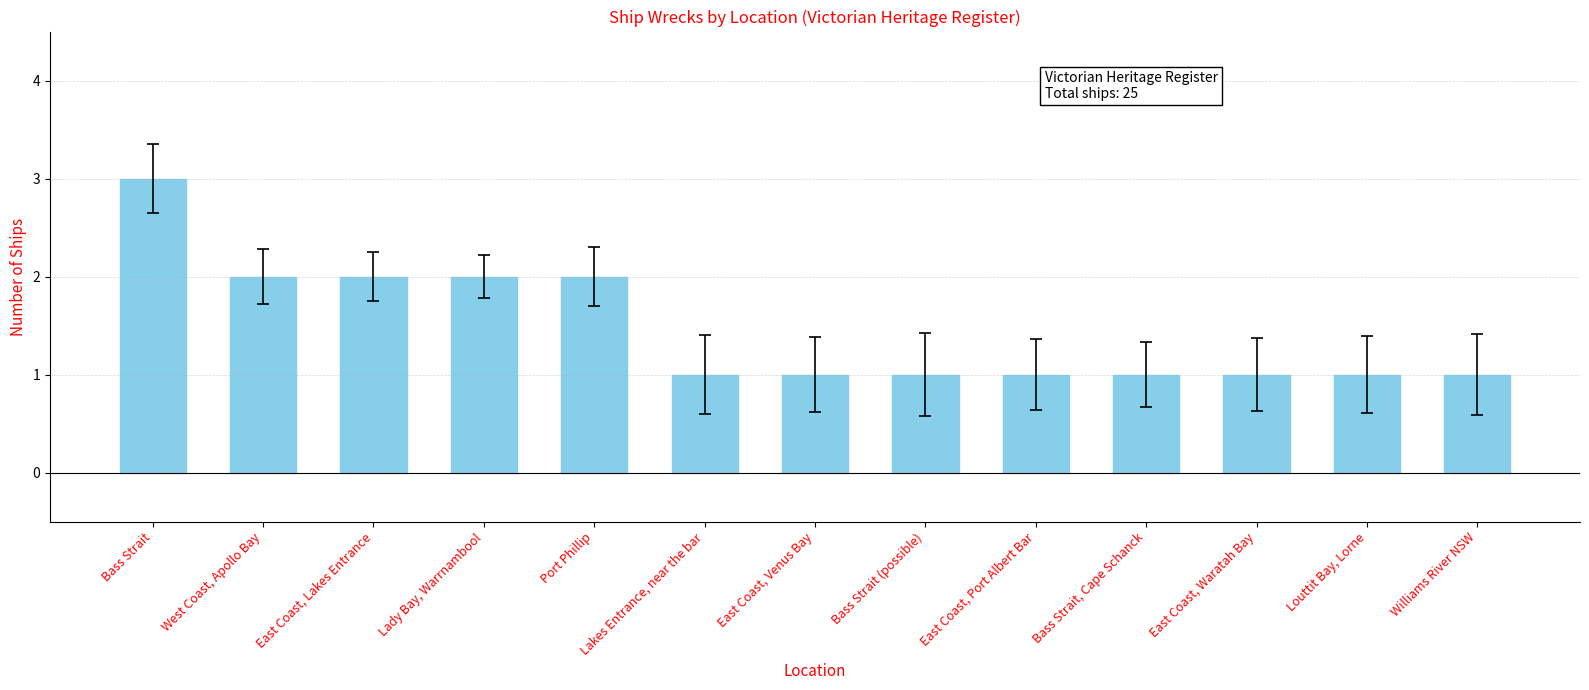

The value at Williams River NSW is 1. True or false?

True